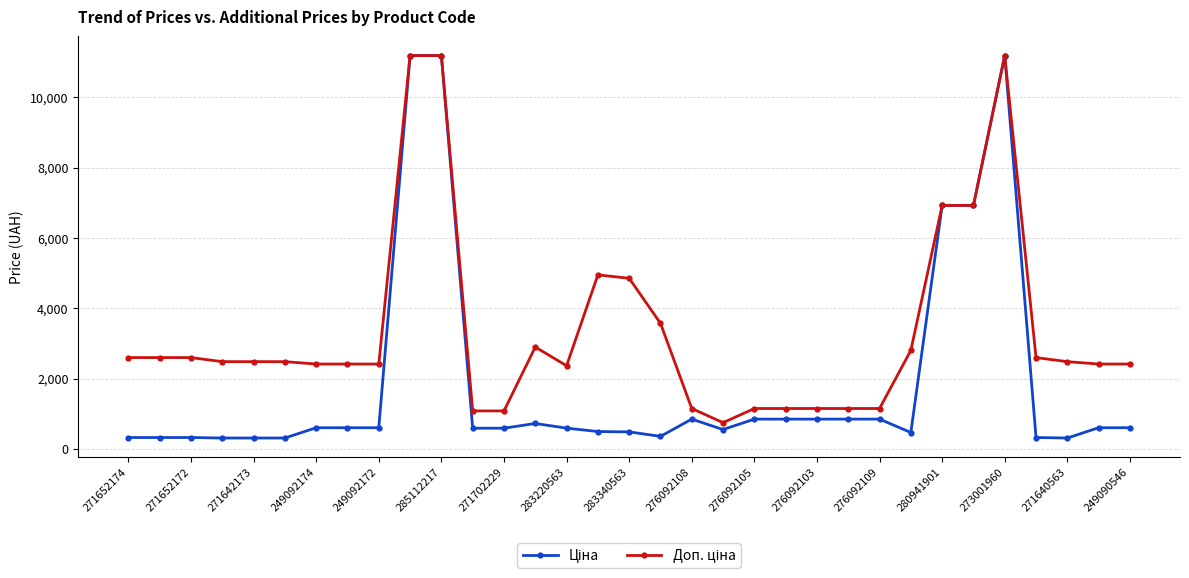

How many lines are shown in the chart?

2